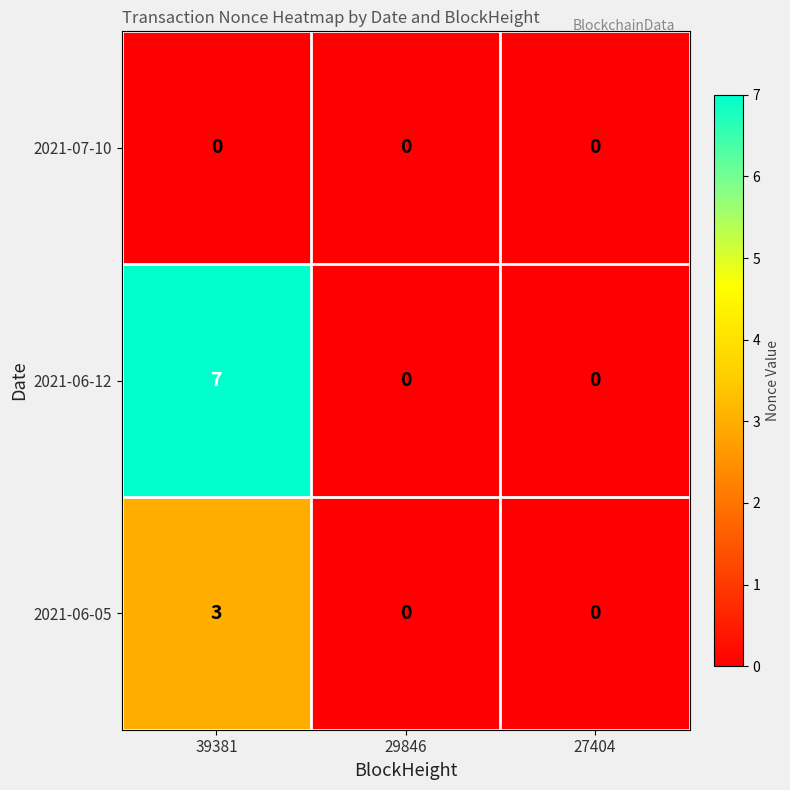

At which category is the sum across all series the highest?

39381